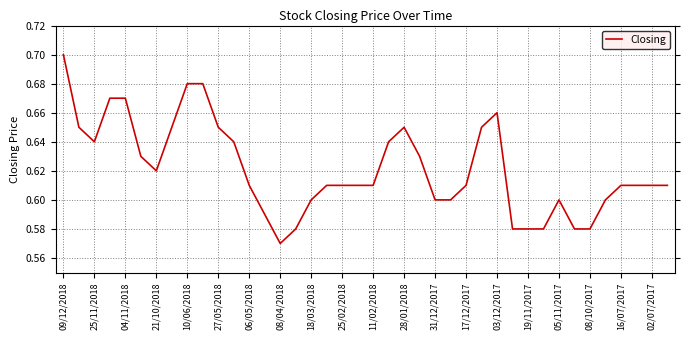

Count the values in the range 0 to 1.

40